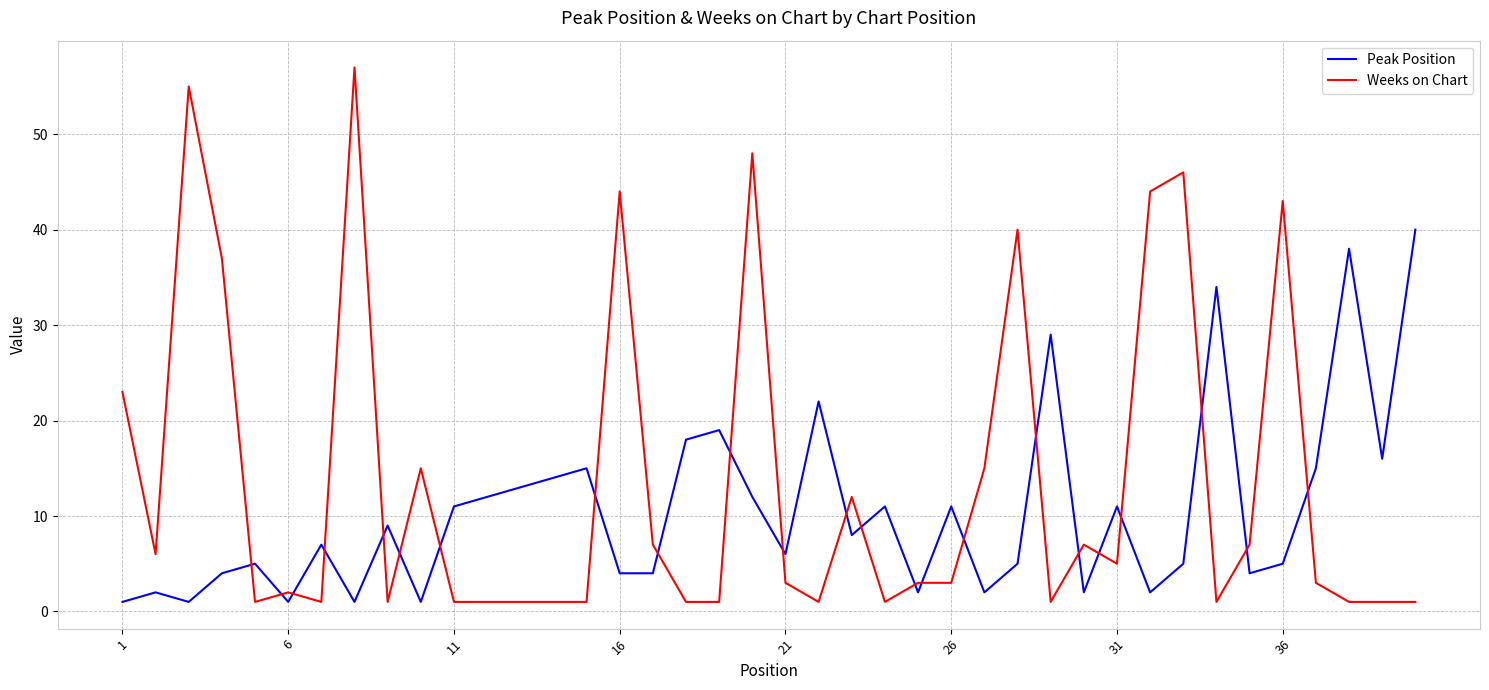

What are all the series names shown in the legend?

Peak Position, Weeks on Chart